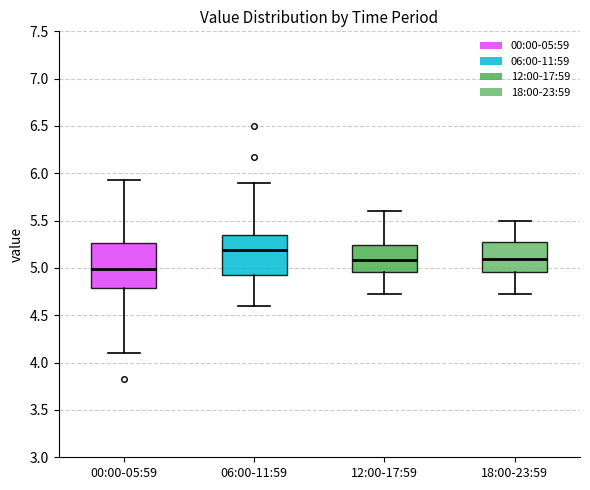

Where does the lower whisker of the box for 06:00-11:59 end on the y-axis? The values are not printed on the chart, so give them approximately, as read against the axis.

4.60